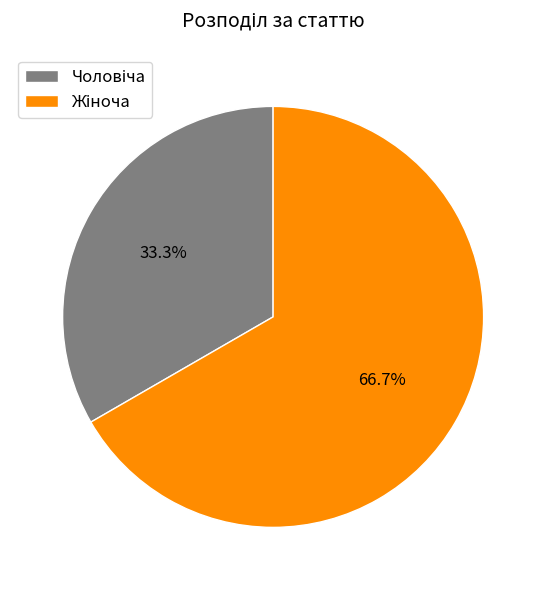

Does any single category account for the majority?

Yes